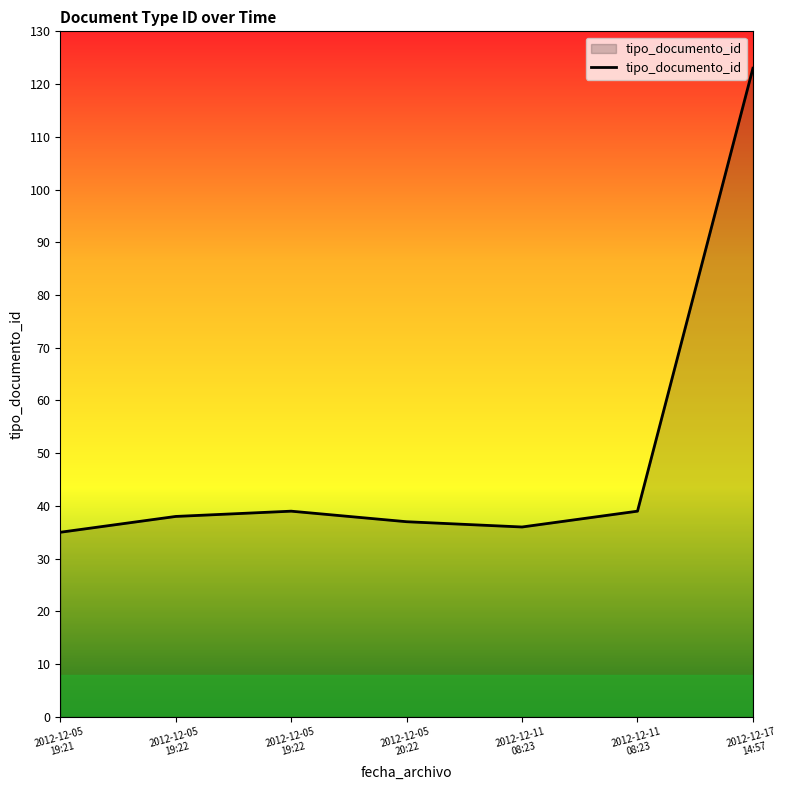

How many distinct data groups are displayed?

1